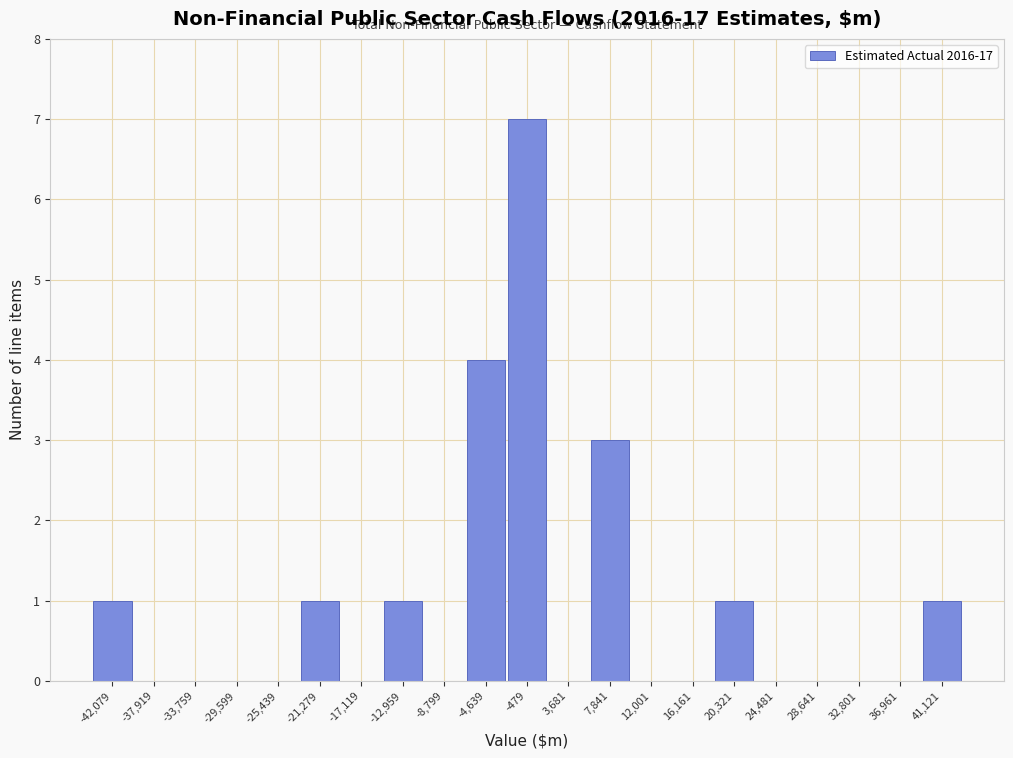

Reading left to right, list every bar in this chart as the range it spans on the x-axis followed by its height. Neither the bar edges nor the heights are printed on the chart, so give them approximately, as read against the axes.

-44000 to -40000: 1
-40000 to -36000: 0
-36000 to -31500: 0
-31500 to -27500: 0
-27500 to -23500: 0
-23500 to -19000: 1
-19000 to -15000: 0
-15000 to -11000: 1
-11000 to -6500: 0
-6500 to -2500: 4
-2500 to 1500: 7
1500 to 6000: 0
6000 to 10000: 3
10000 to 14000: 0
14000 to 18000: 0
18000 to 22500: 1
22500 to 26500: 0
26500 to 30500: 0
30500 to 35000: 0
35000 to 39000: 0
39000 to 43000: 1